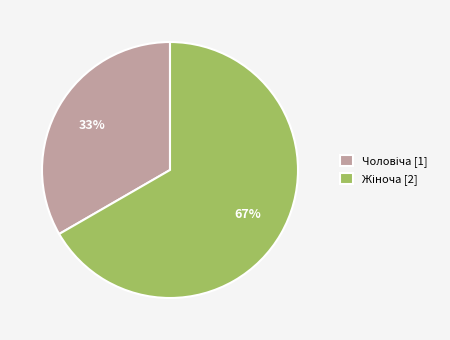

Count the number of slices in the pie.

2